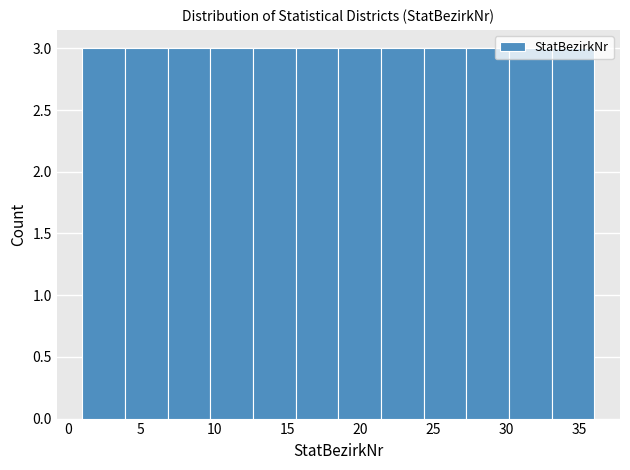

Reading left to right, list every bar in this chart as the range it spans on the x-axis followed by its height. Neither the bar edges nor the heights are printed on the chart, so give them approximately, as read against the axes.

1.0 to 4.0: 3
4.0 to 7.0: 3
7.0 to 10.0: 3
10.0 to 12.5: 3
12.5 to 15.5: 3
15.5 to 18.5: 3
18.5 to 21.5: 3
21.5 to 24.5: 3
24.5 to 27.5: 3
27.5 to 30.0: 3
30.0 to 33.0: 3
33.0 to 36.0: 3